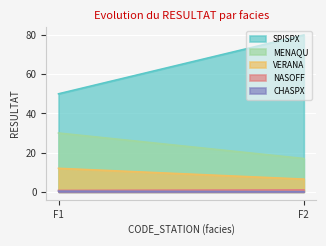

Reading right to left, list all the values displayed in this chart.

SPISPX: F2=80.0	F1=50.0
MENAQU: F2=17.0	F1=30.0
VERANA: F2=6.5	F1=12.0
NASOFF: F2=1.0	F1=0.8
CHASPX: F2=0.1	F1=0.3